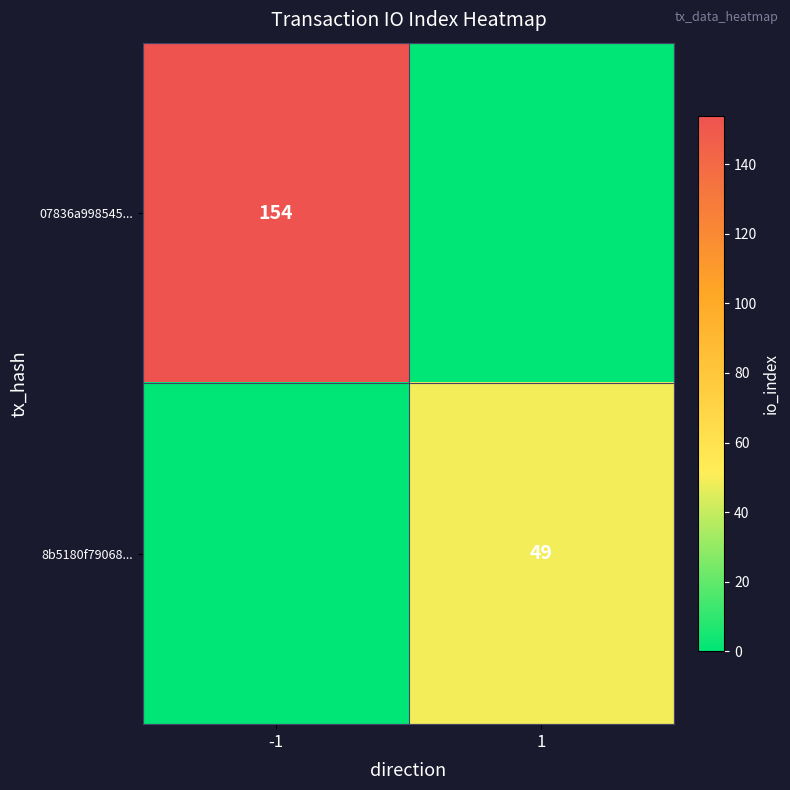

Is it true that 07836a998545... equals 270 at -1?

False